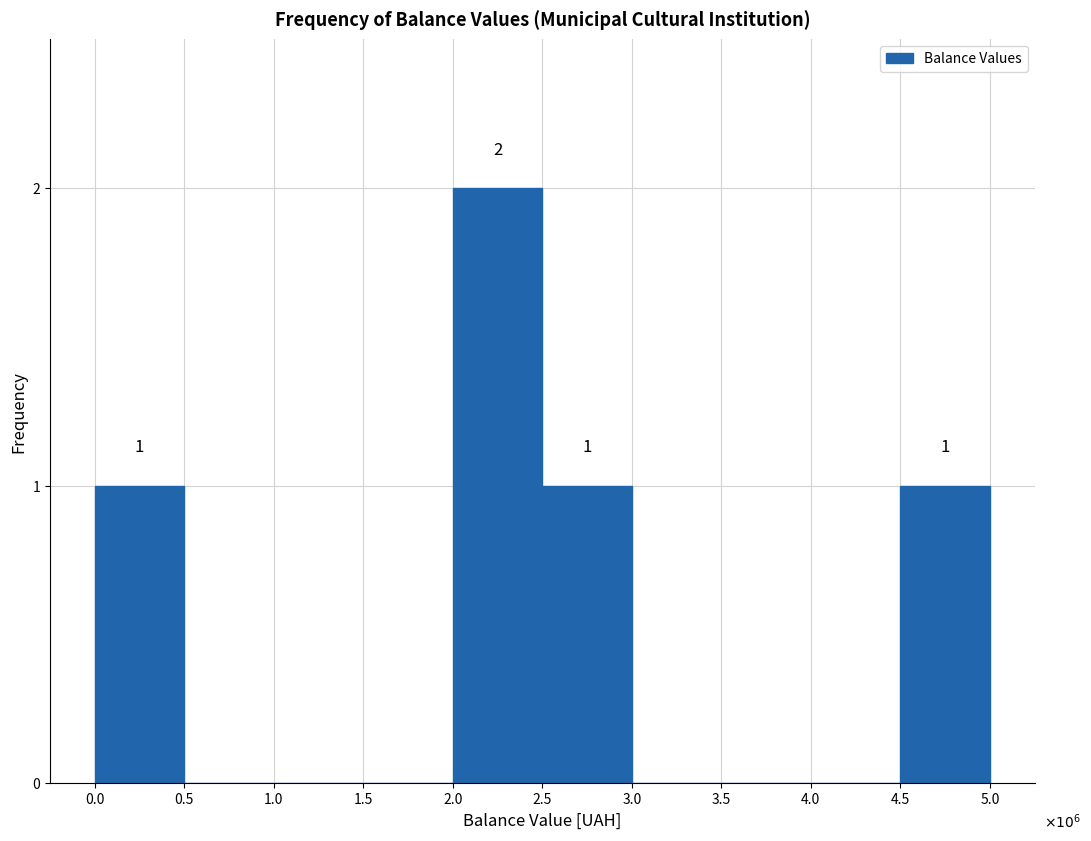

Reading left to right, what are all the values shown in this chart?

0.0=1	0.5=0	1.0=0	1.5=0	2.0=2	2.5=1	3.0=0	3.5=0	4.0=0	4.5=1